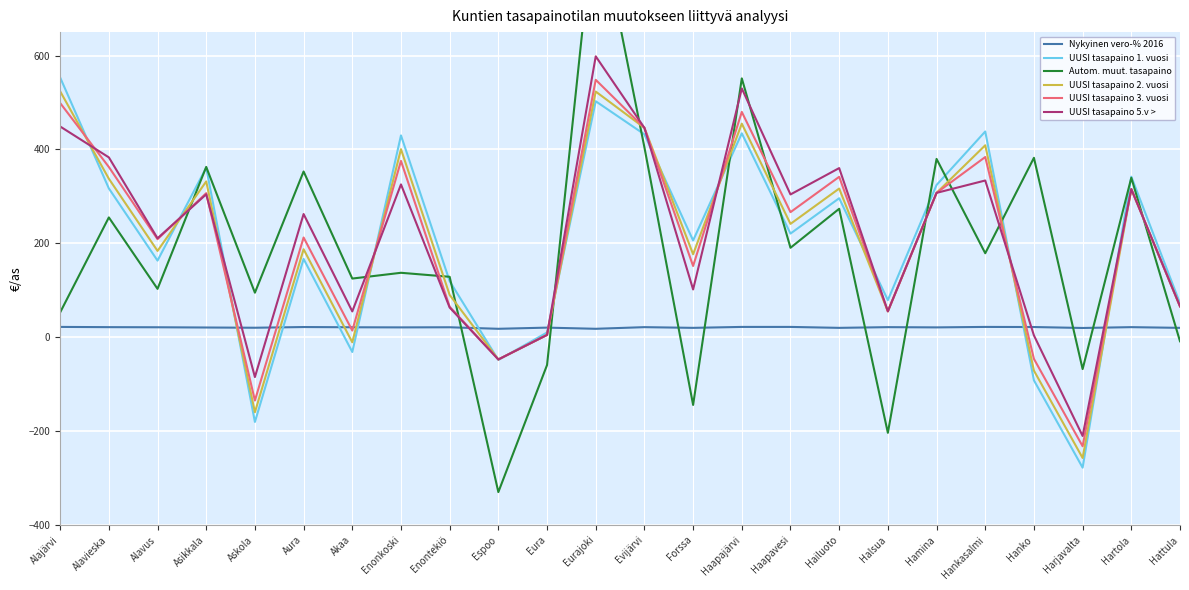

Count the number of categories in the chart.

24